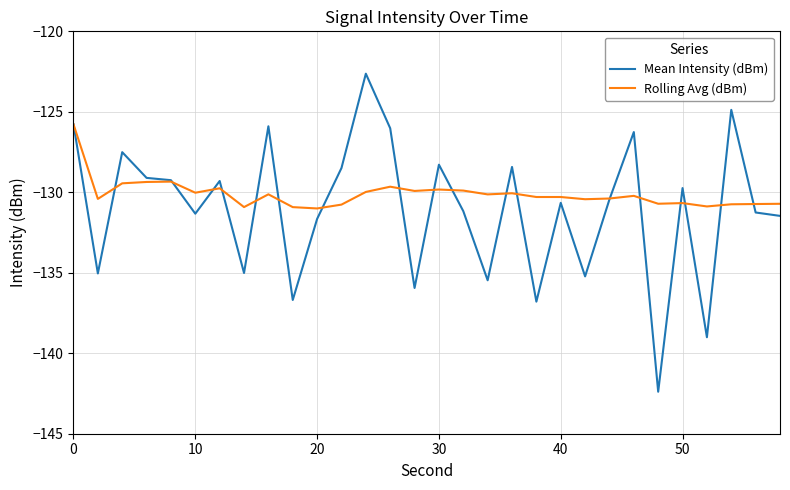

Rank the series by their maximum value, from lowest to highest.

Rolling Avg (dBm), Mean Intensity (dBm)